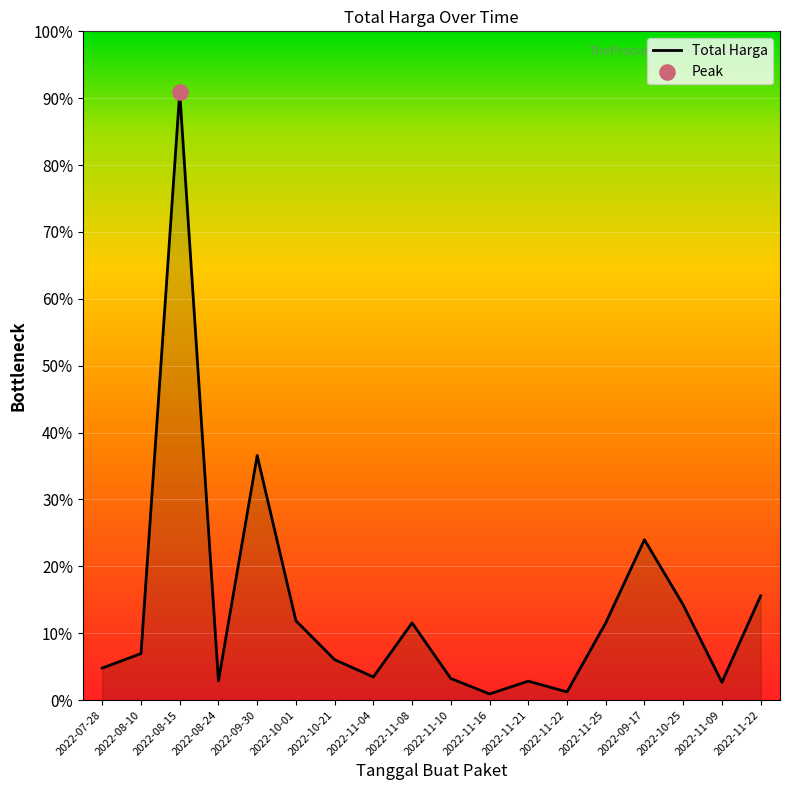

Which has a higher value, 2022-08-24 or 2022-11-08?

2022-11-08